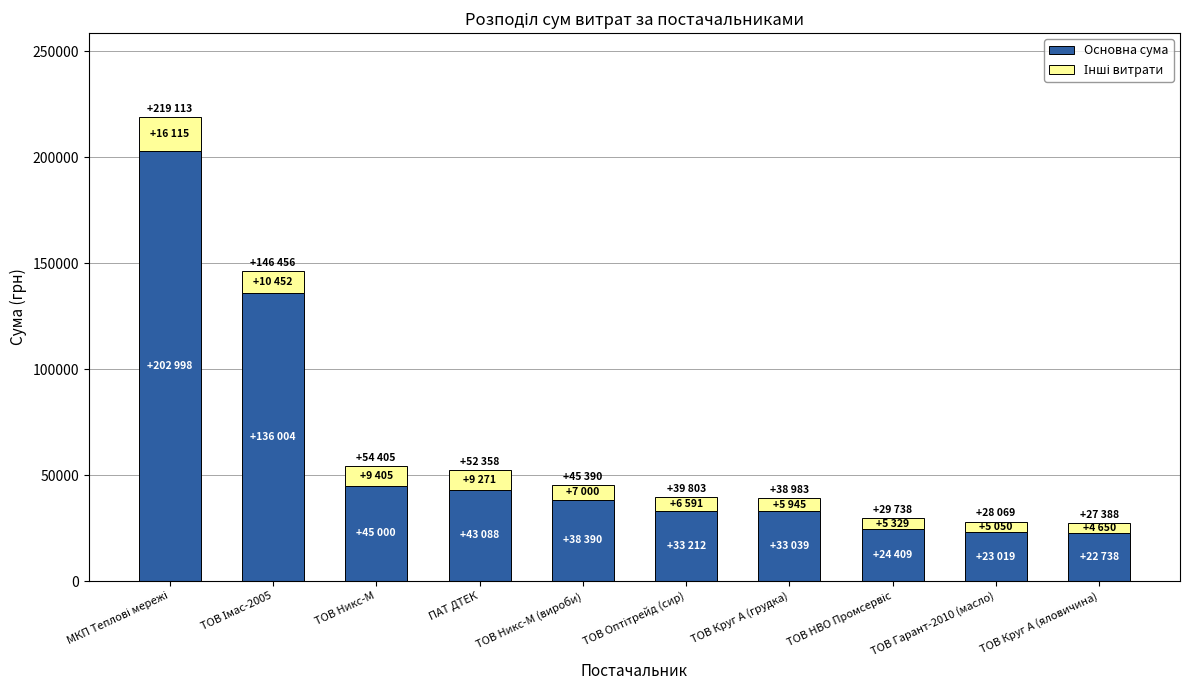

True or false: Основна сума has a value of 72705.5 at ПАТ ДТЕК.

False